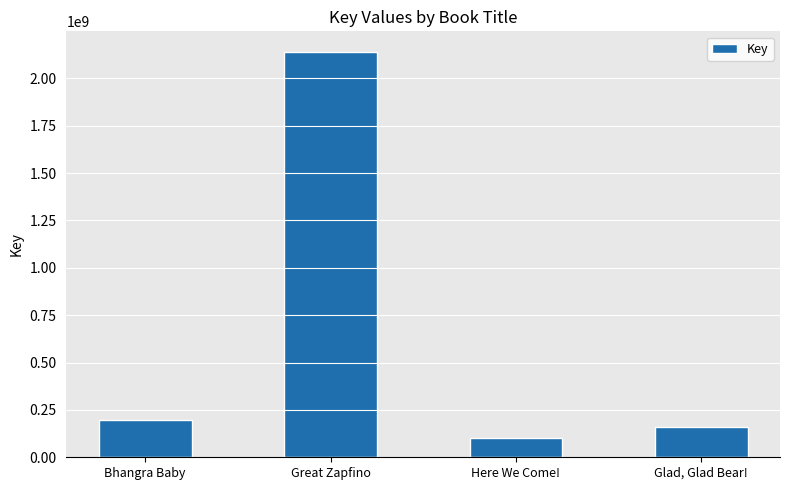

Between Bhangra Baby and Great Zapfino, which is larger?

Great Zapfino